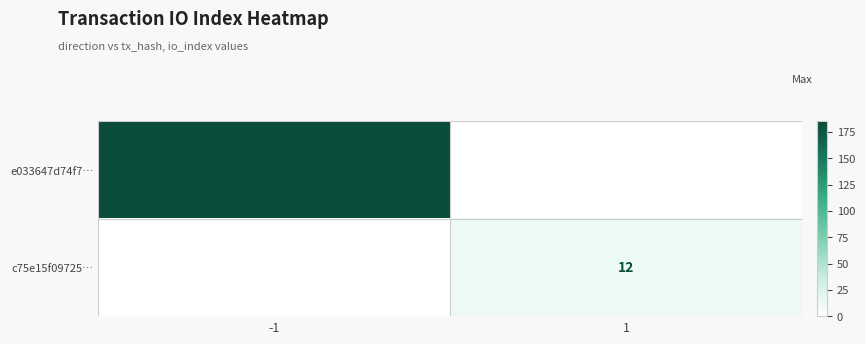

True or false: c75e15f09725… has a value of 18 at 1.

False